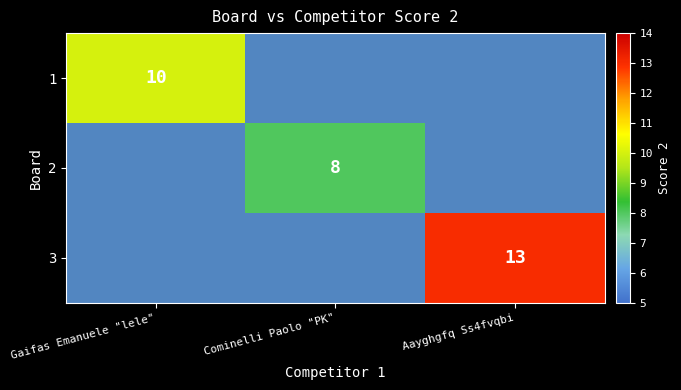

At which category does the chart reach its minimum across all series?

Cominelli Paolo "PK"